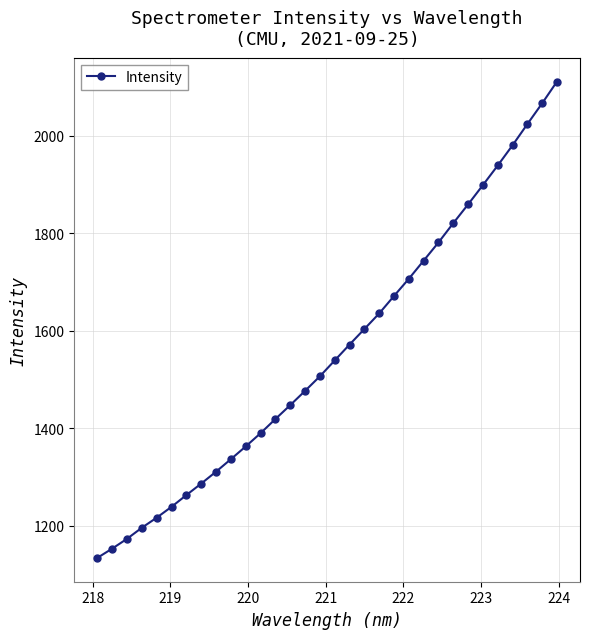

True or false: the data has more than 2 interior local peaks.

False